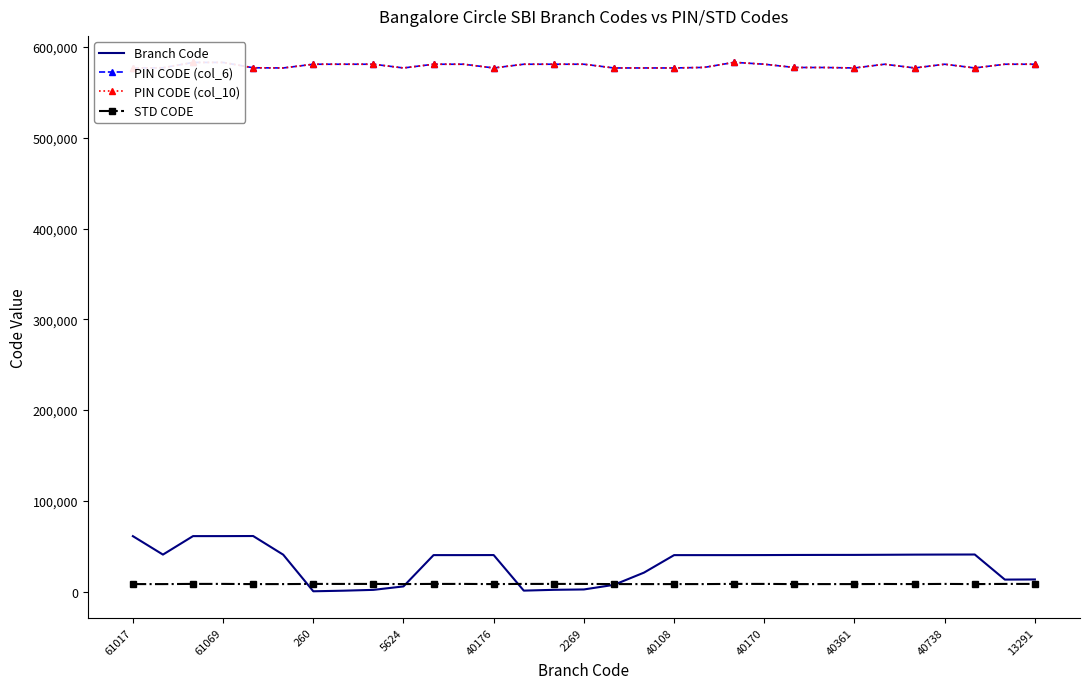

What are all the series names shown in the legend?

Branch Code, PIN CODE (col_6), PIN CODE (col_10), STD CODE